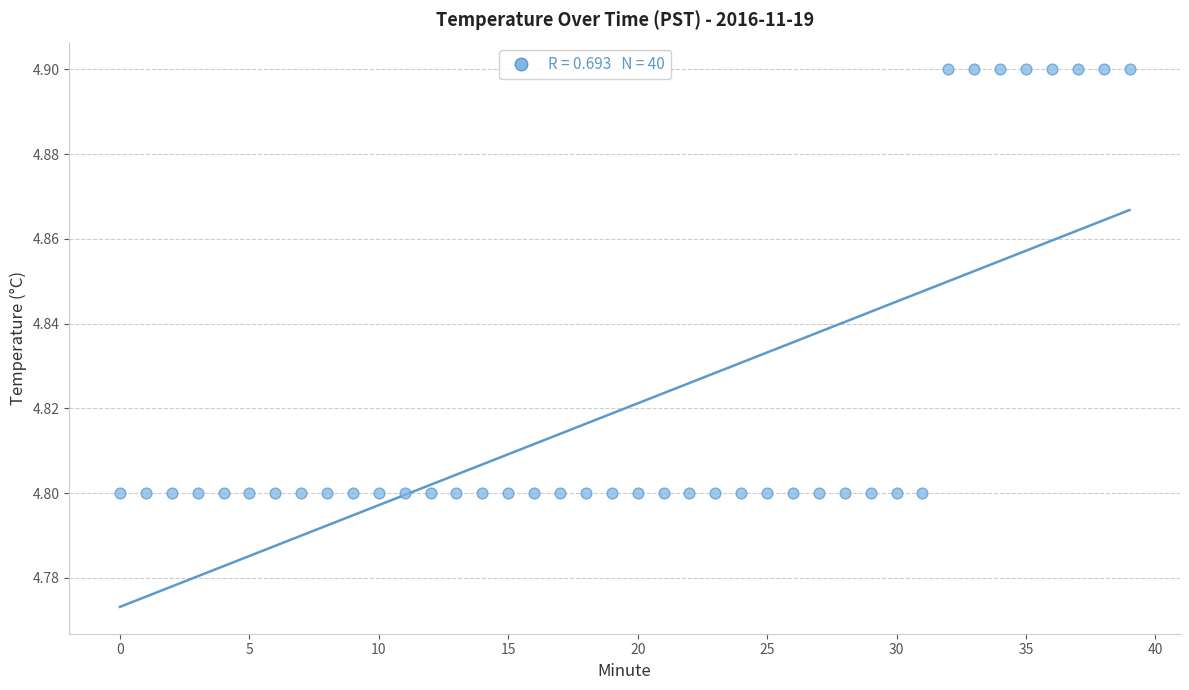

How many points are shown in the scatter plot?

40